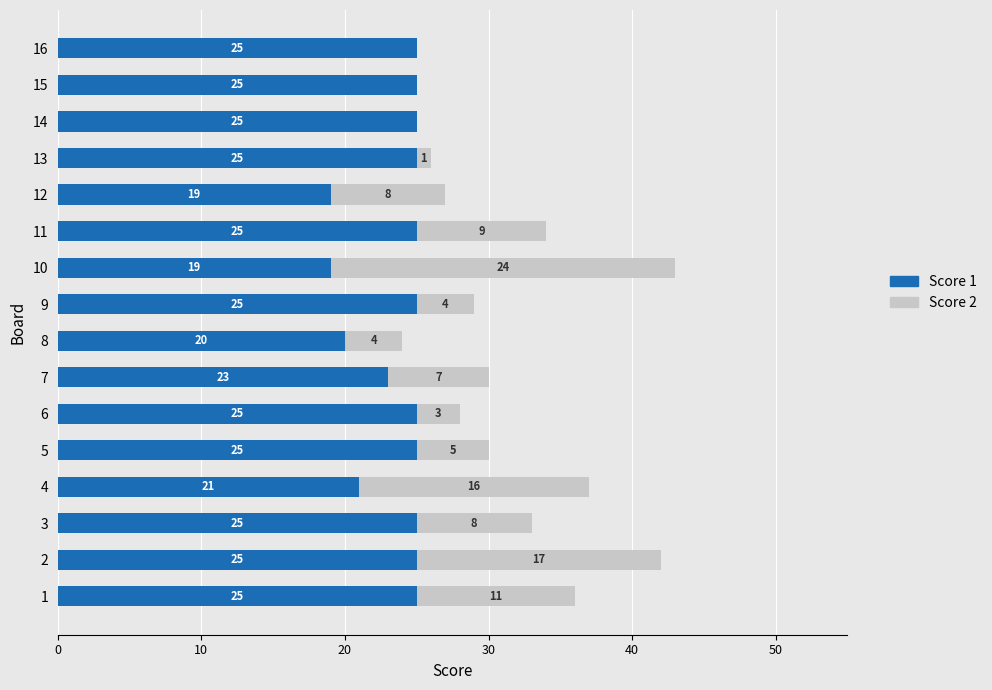

Is it true that Score 1 equals 27 at 8?

False